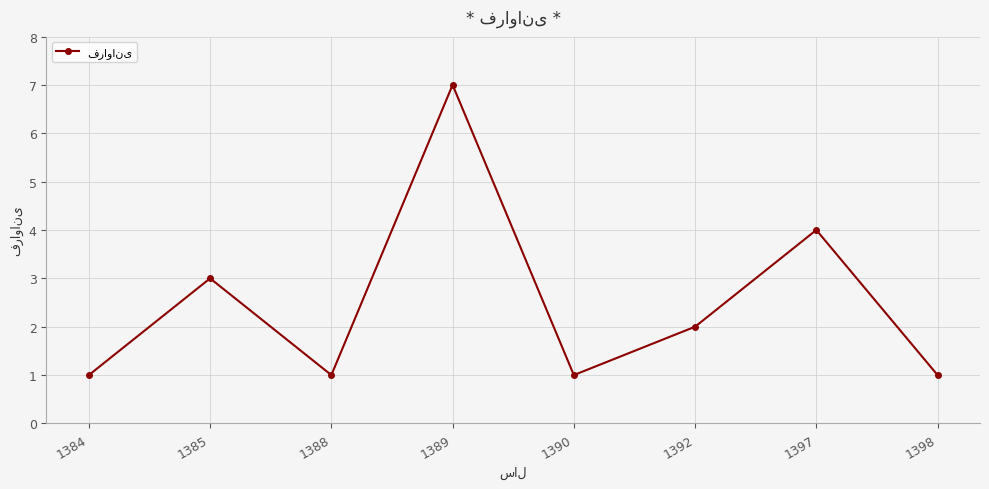

What is the difference between the maximum and second lowest values?

6